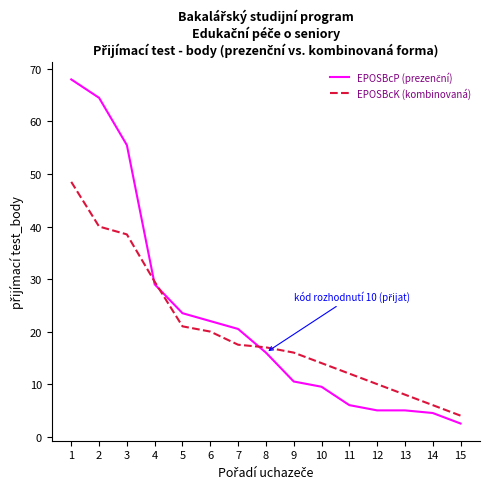

What is the total value across all series at 9?

26.5